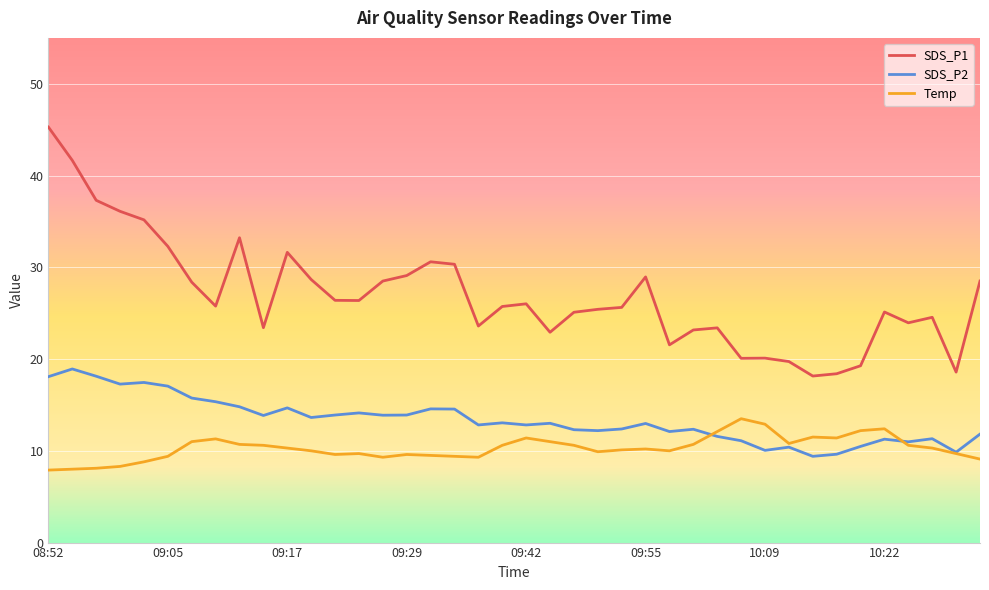

Which series has the widest spread of values?

SDS_P1